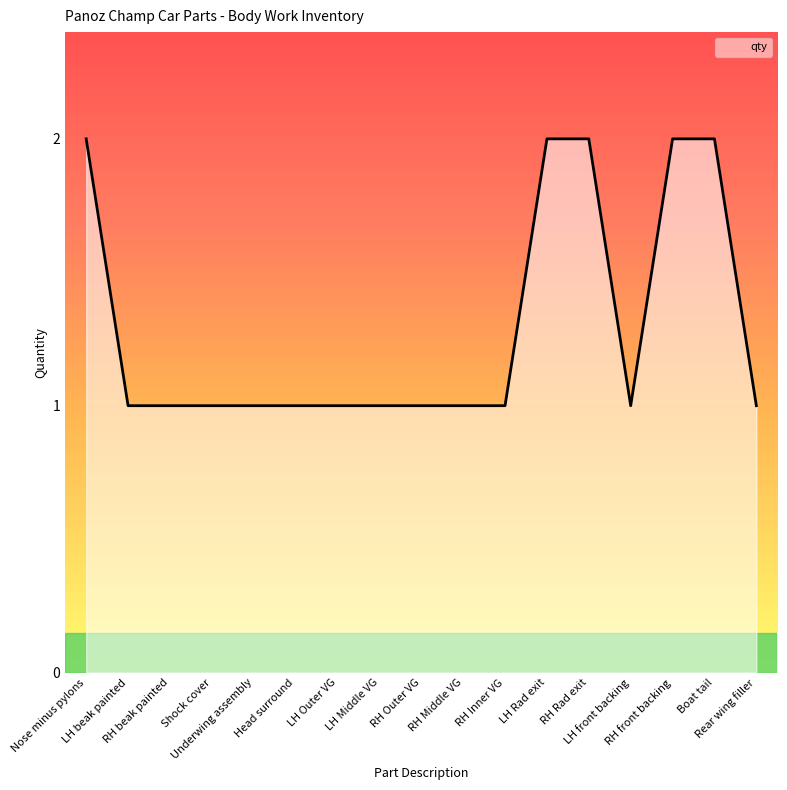

Reading left to right, transcribe all the data shown in this chart.

2	1	1	1	1	1	1	1	1	1	1	2	2	1	2	2	1